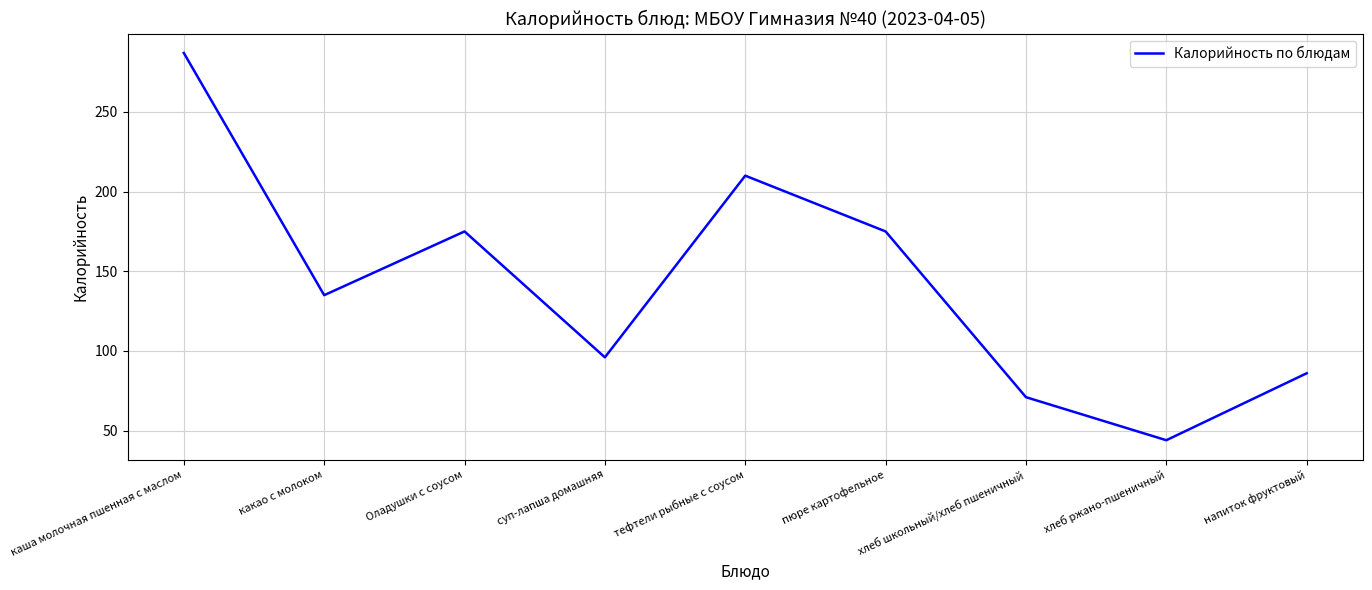

What is the approximate value at каша молочная пшенная с маслом?

287